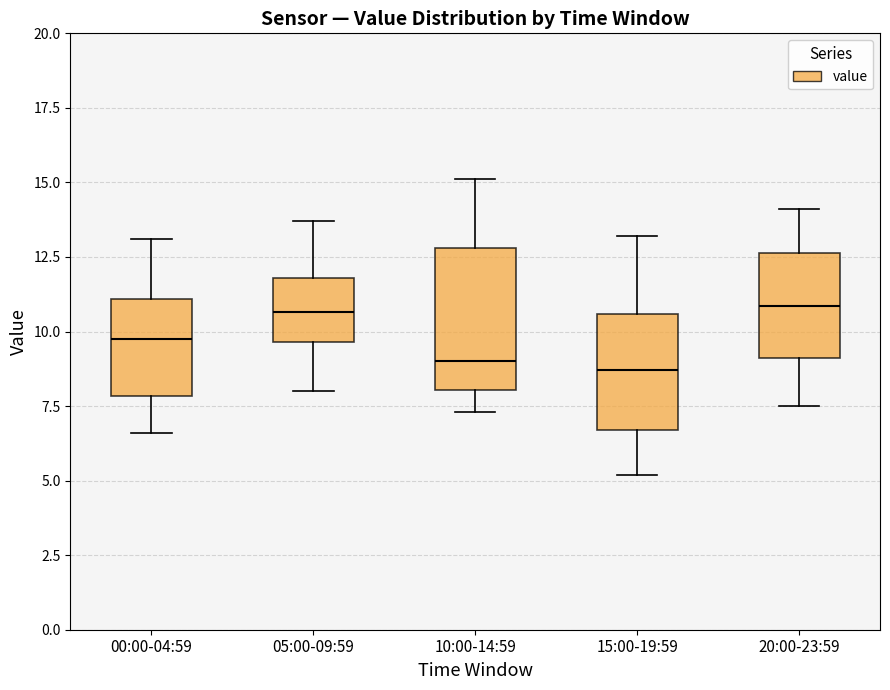

Reading left to right, read every box against the y-axis: the position of its median line, the range the box covers, and the ends of its whiskers. The values are not printed on the chart, so give them approximately, as read against the axis.

00:00-04:59: median 10.0, box 8.0 to 11.0, whiskers 6.5 to 13.0
05:00-09:59: median 10.5, box 9.5 to 12.0, whiskers 8.0 to 13.5
10:00-14:59: median 9.0, box 8.0 to 13.0, whiskers 7.5 to 15.0
15:00-19:59: median 8.5, box 6.5 to 10.5, whiskers 5.0 to 13.0
20:00-23:59: median 11.0, box 9.0 to 12.5, whiskers 7.5 to 14.0